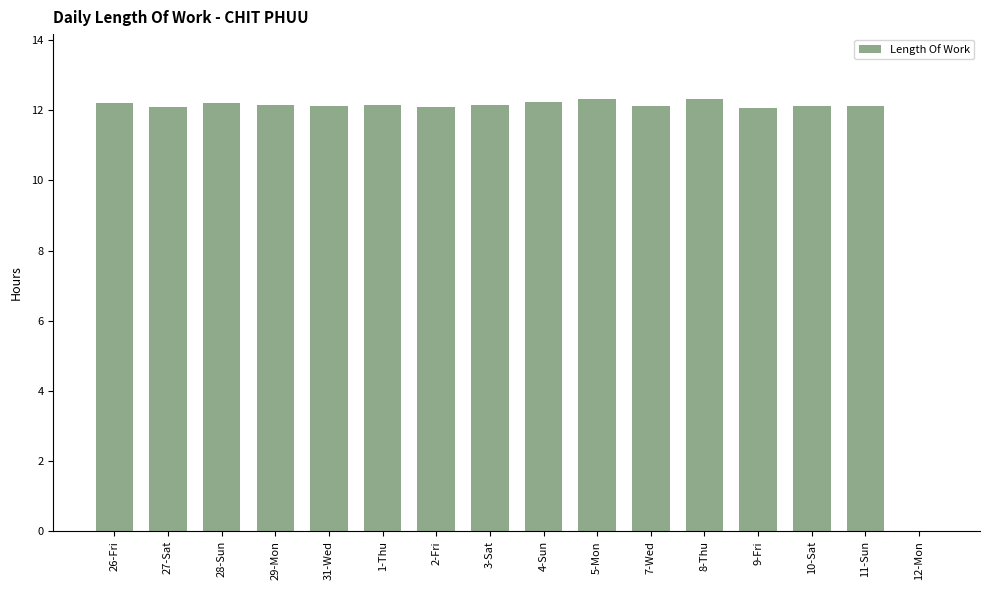

What is the average value?

11.4